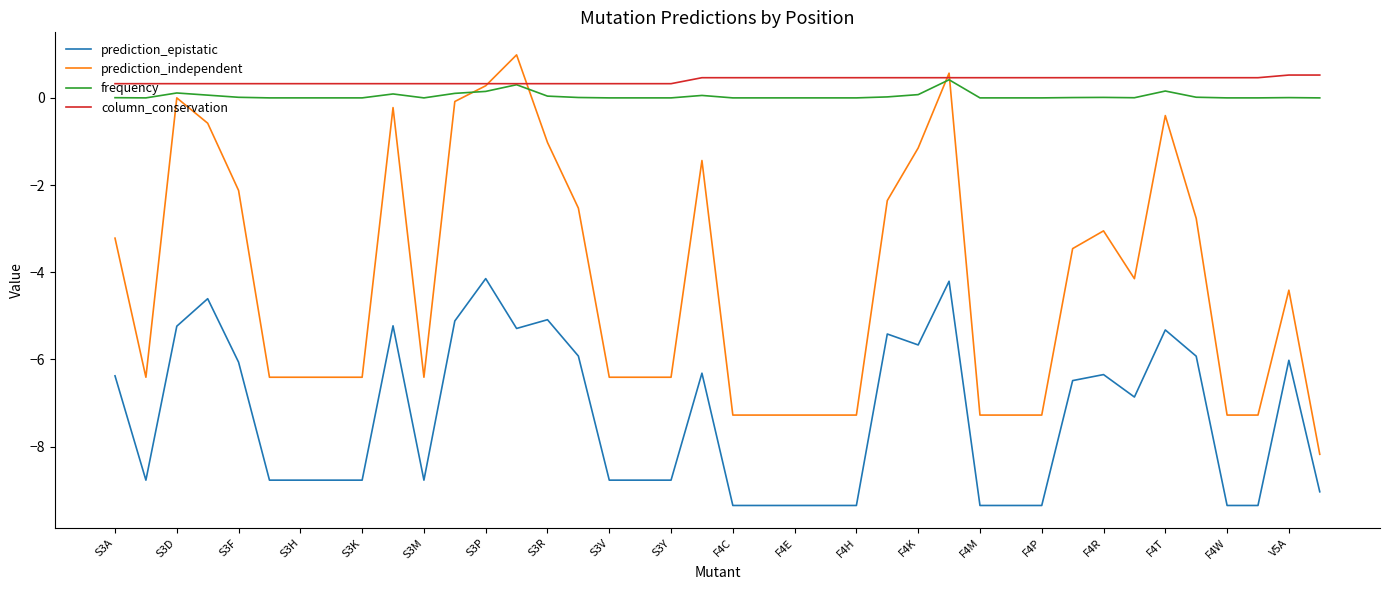

Which series has the largest range (max minus min)?

prediction_independent